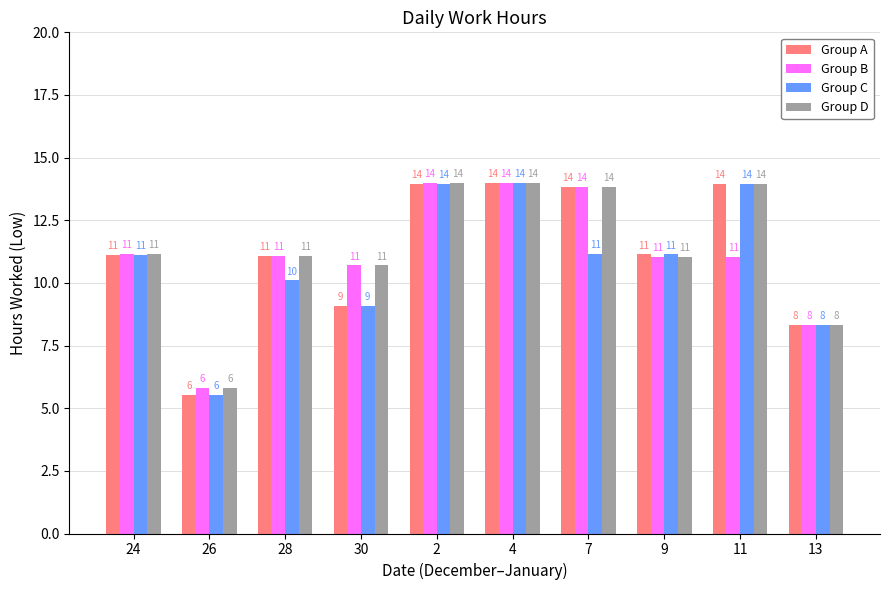

How many bars are there in total?

40